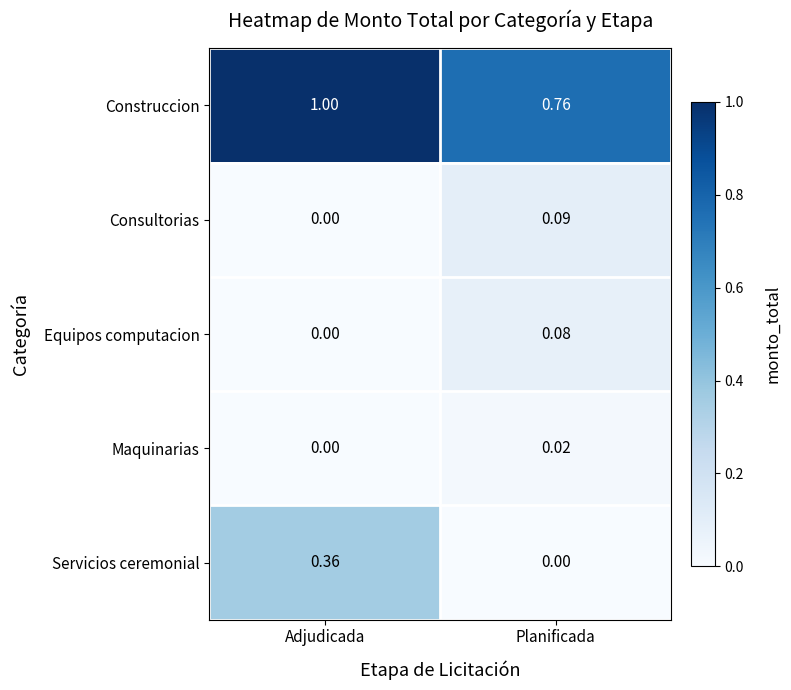

Between Adjudicada and Planificada, which series saw the biggest shift?

Servicios ceremonial